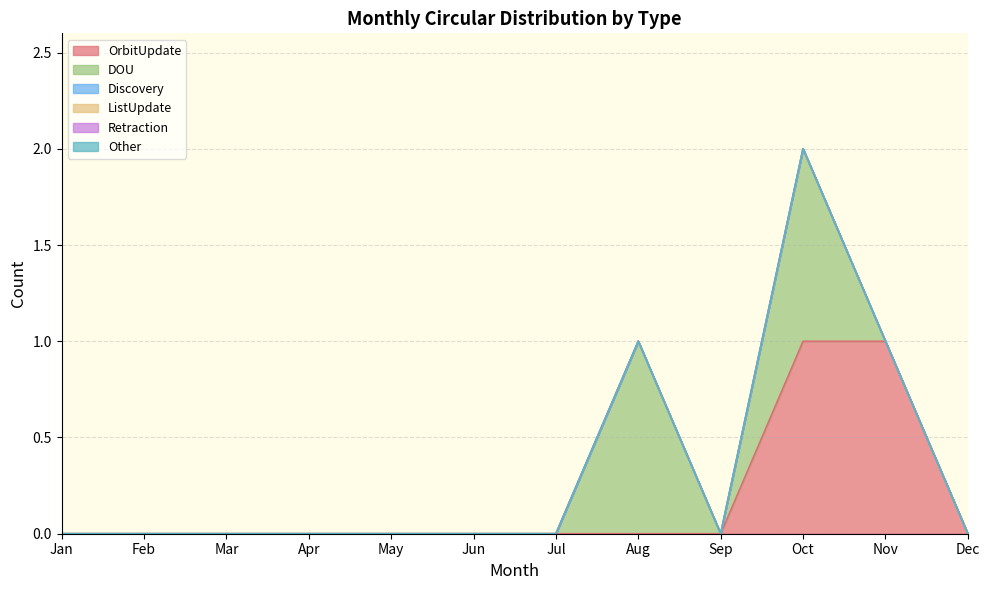

The Other series shows 0 at Nov. True or false?

True